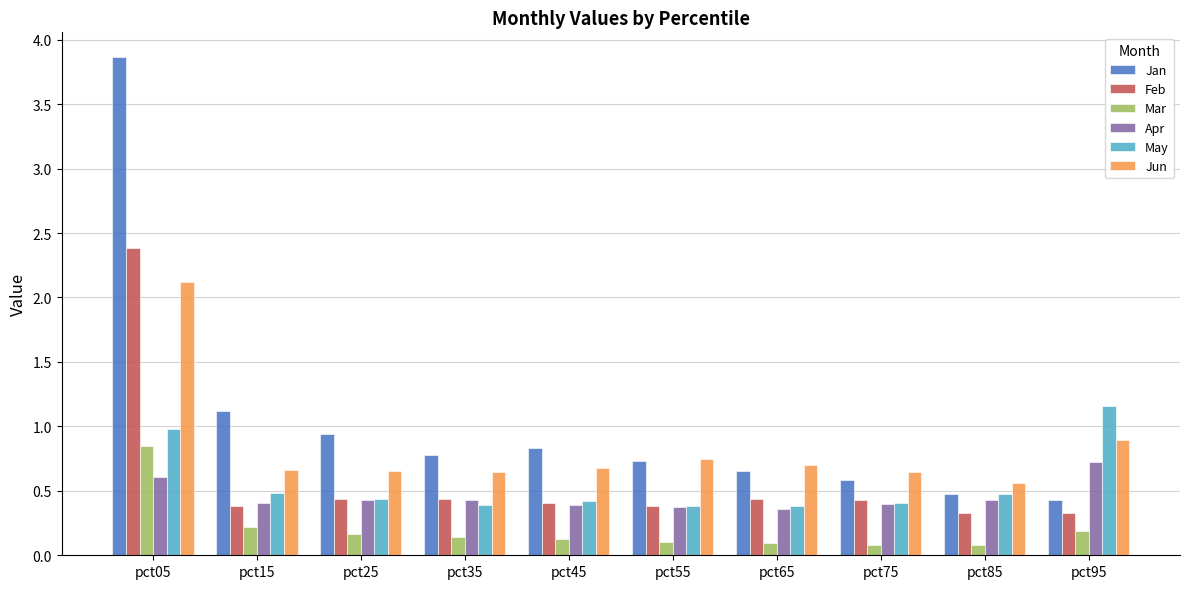

The value of Jan at pct15 is 1.6. True or false?

False